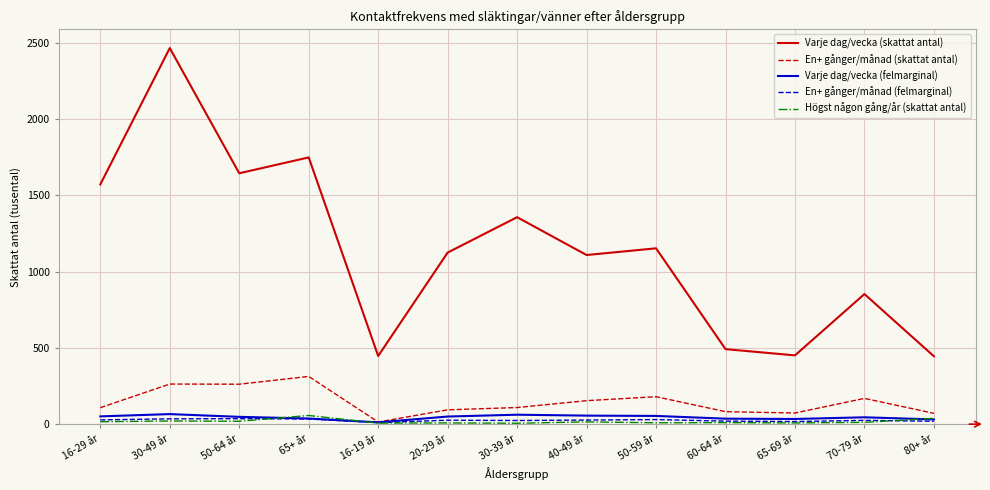

True or false: En+ gånger/månad (felmarginal) has a value of 25 at 70-79 år.

True